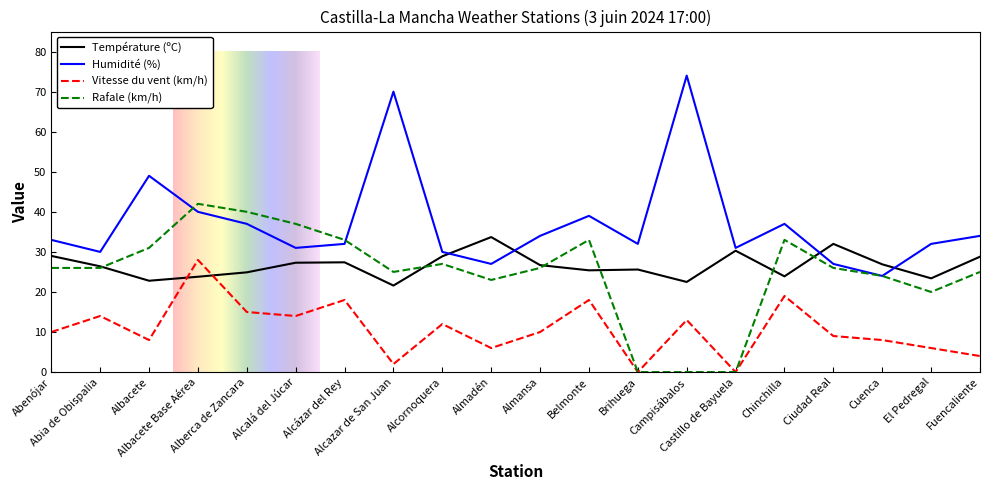

Where is the first local minimum for Vitesse du vent (km/h)?

Albacete